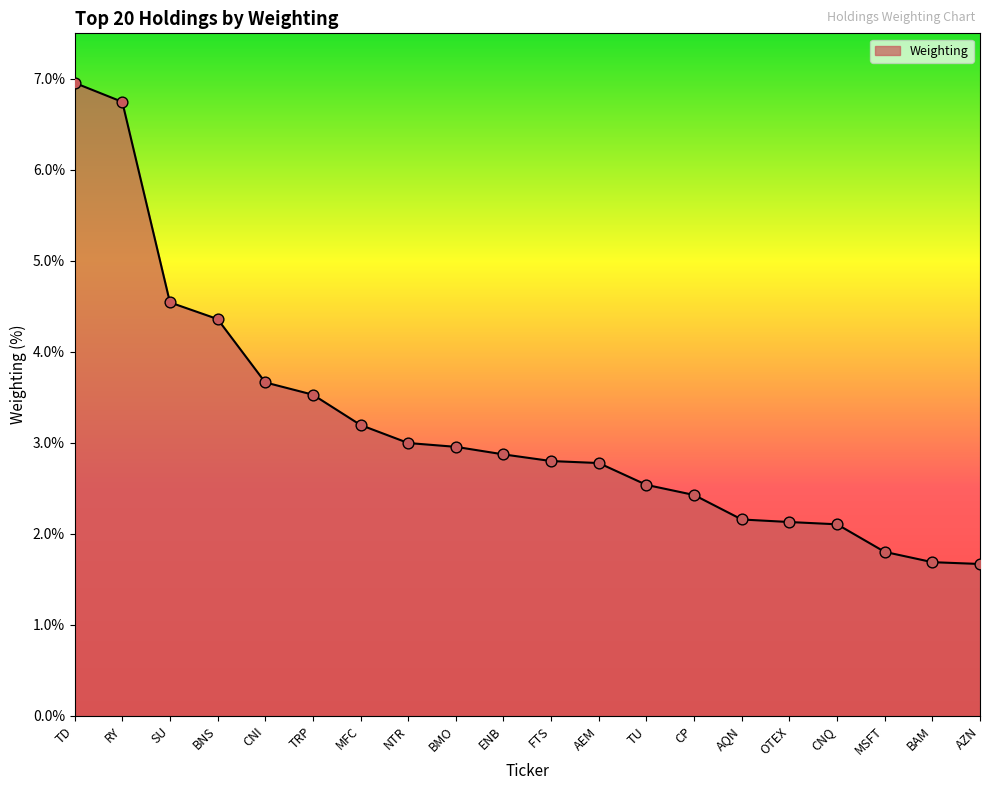

Between TRP and SU, which is larger?

SU